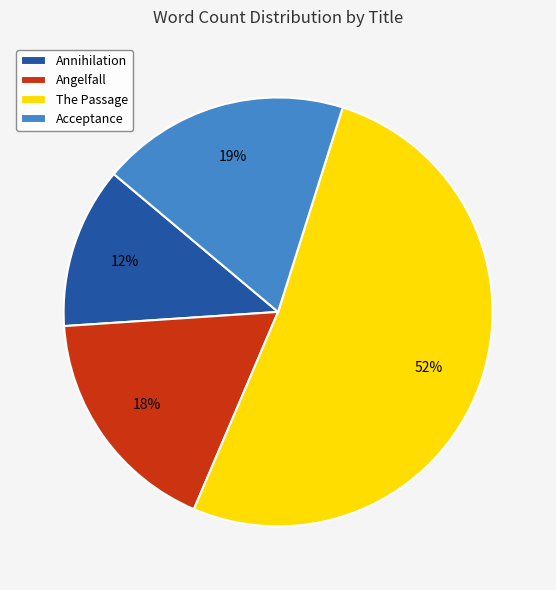

Which category has the biggest portion of the pie?

The Passage